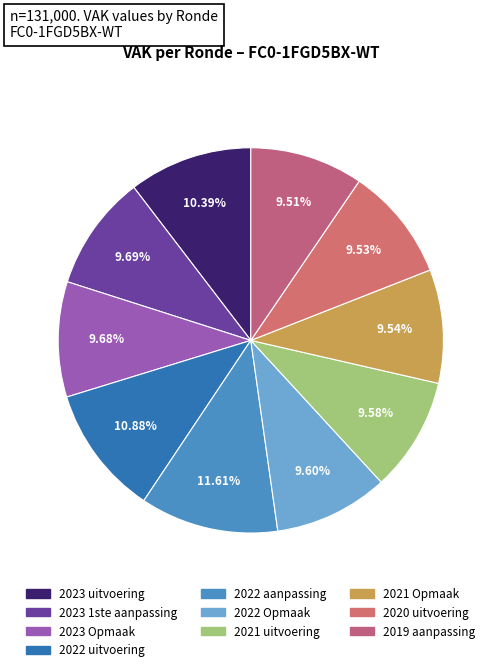

What is the change in value from 2021 uitvoering to 2021 Opmaak?

-49